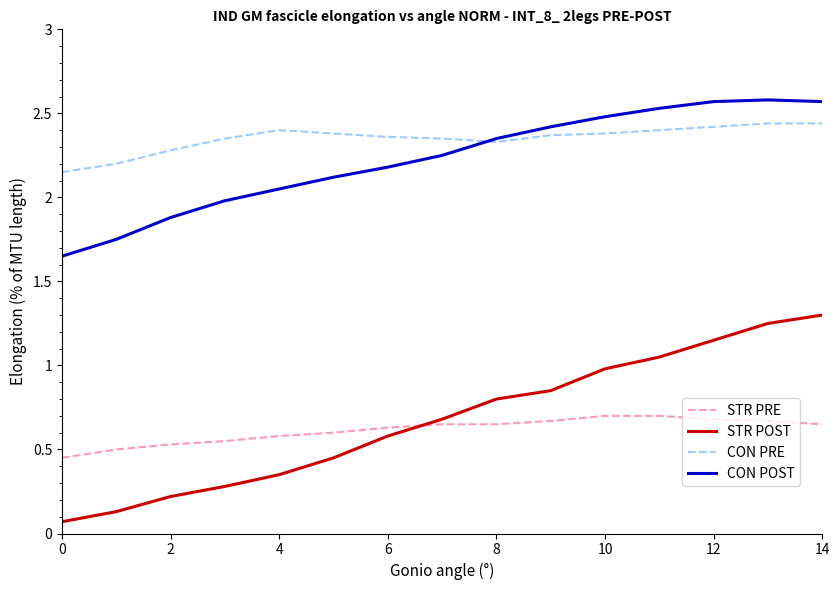

Rank the series by their maximum value, from highest to lowest.

CON POST, CON PRE, STR POST, STR PRE